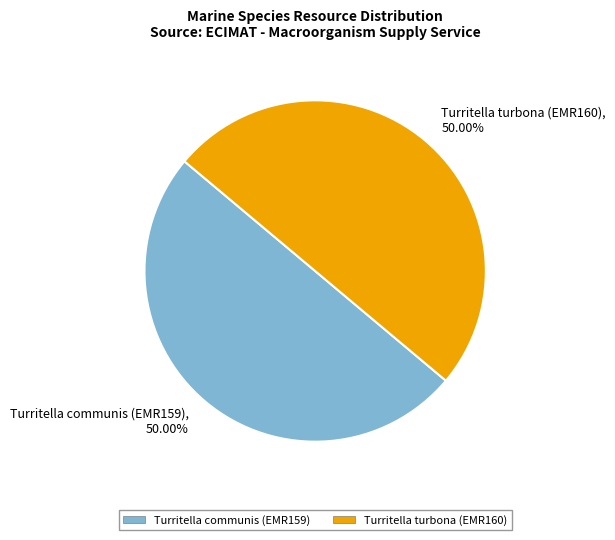

What portion of the pie excludes Turritella communis (EMR159)?

50.0%